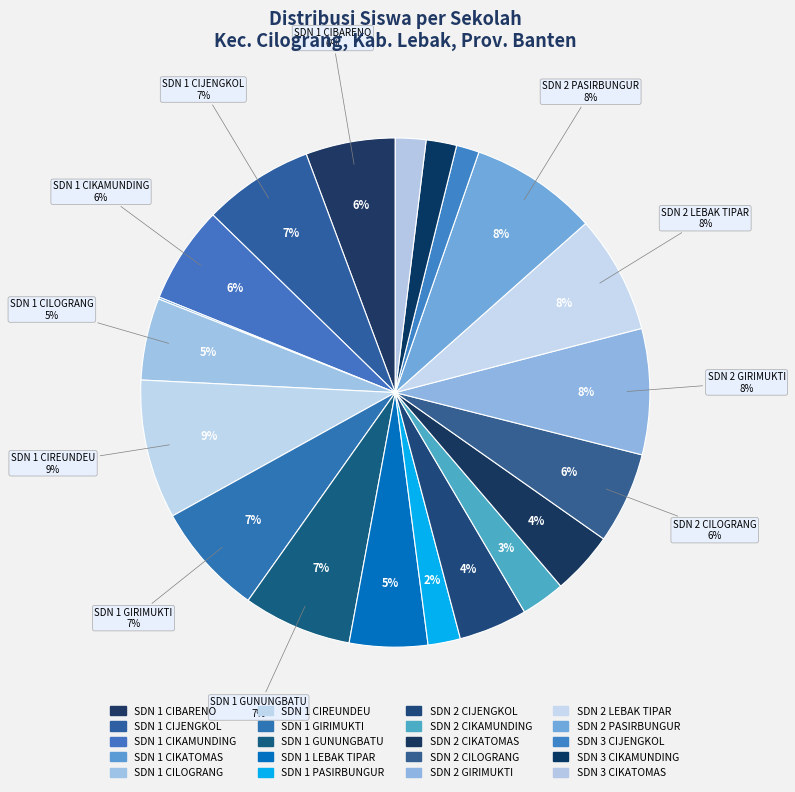

To the nearest percent, what is the difference between the SDN 1 LEBAK TIPAR and SDN 2 CILOGRANG slice percentages?

1%